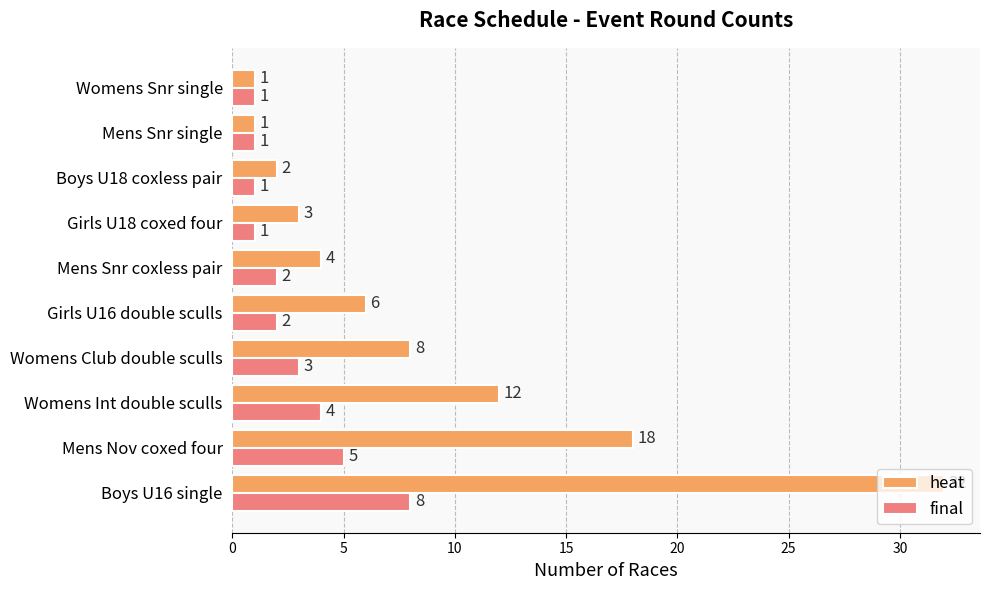

Rank the series by their average value, from lowest to highest.

final, heat